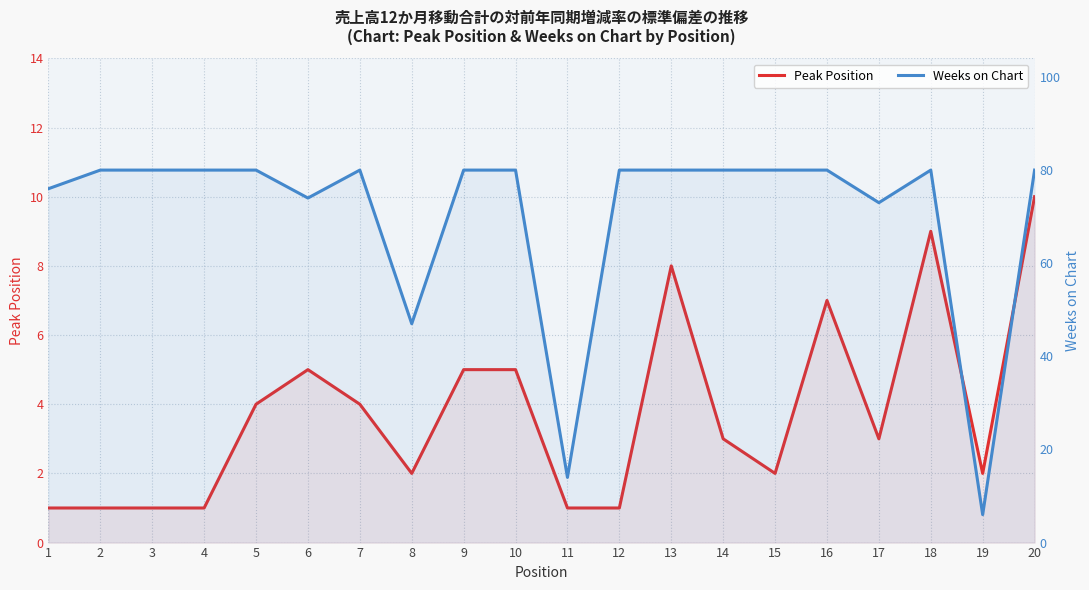

How many interior local peaks does the Peak Position series have?

4